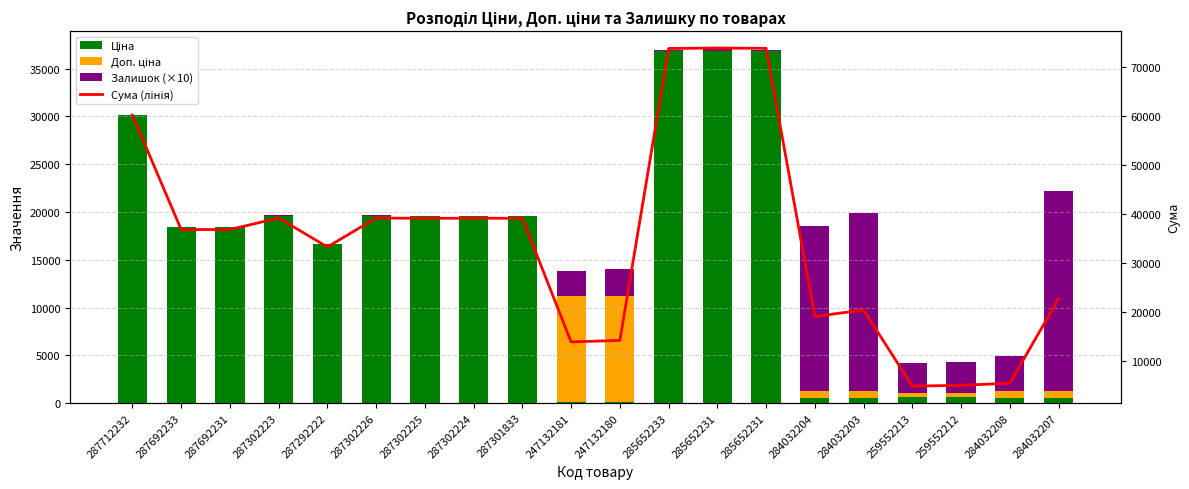

What is the label of the 20th bar from the right?

287712232